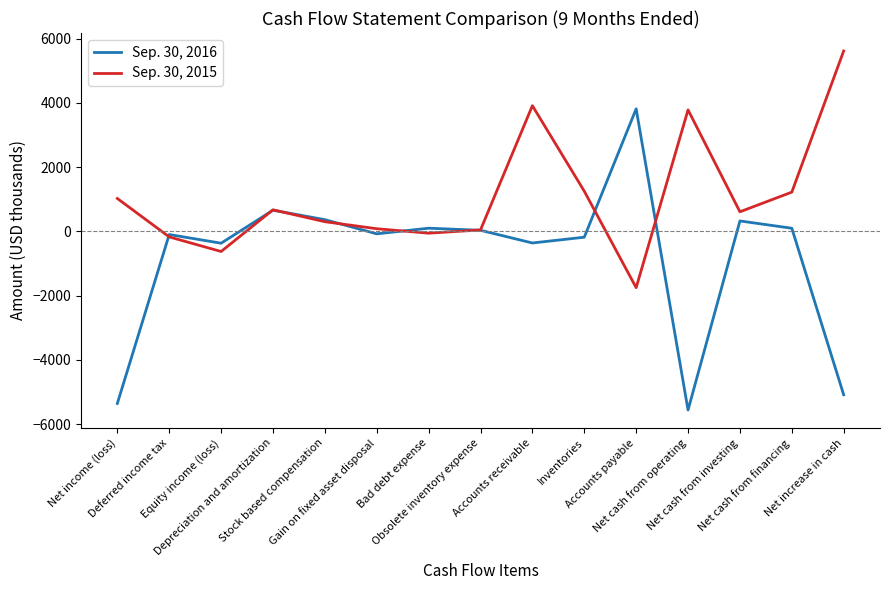

At which label does Sep. 30, 2016 reach its peak?

Accounts payable